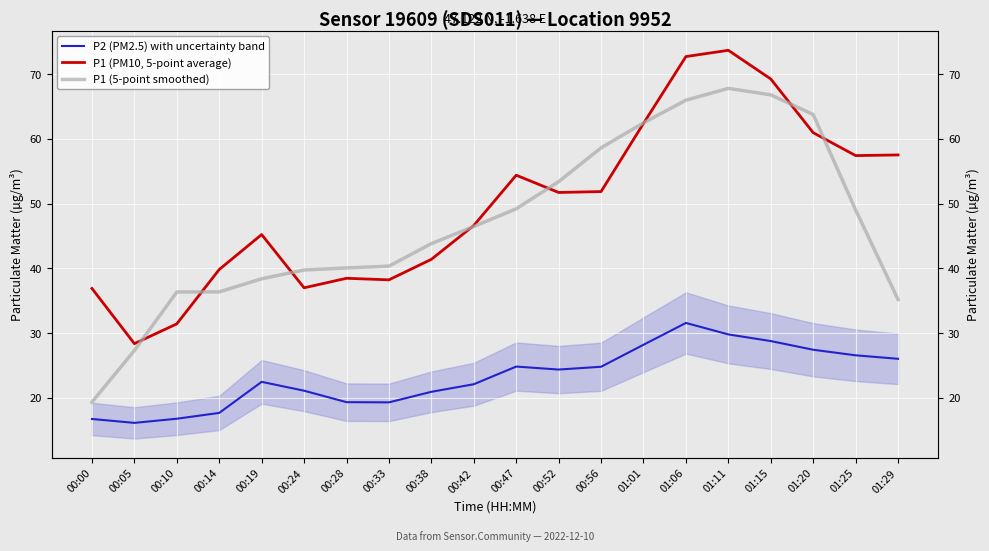

Rank the categories by P1 (5-point smoothed) value from lowest to highest.

00:00, 00:05, 01:29, 00:10, 00:14, 00:19, 00:24, 00:28, 00:33, 00:38, 00:42, 01:25, 00:47, 00:52, 00:56, 01:01, 01:20, 01:06, 01:15, 01:11